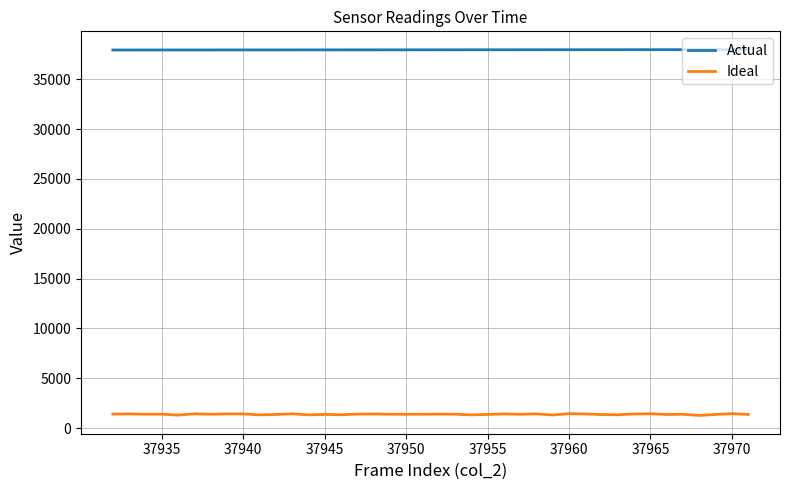

Rank the series by their maximum value, from lowest to highest.

Ideal, Actual